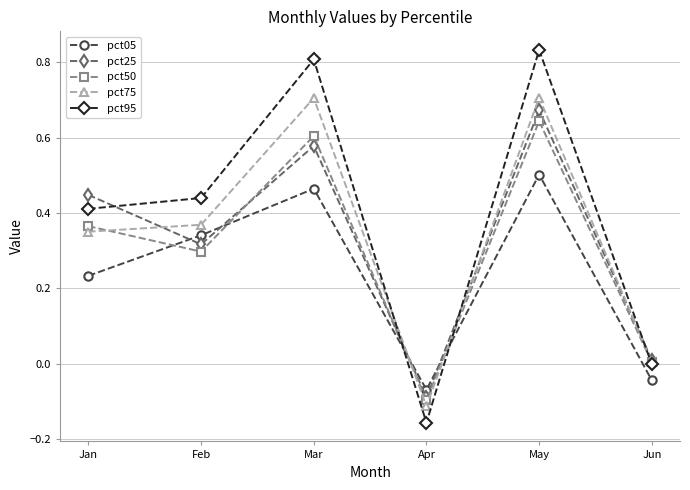

Which category has the highest value across all series?

May